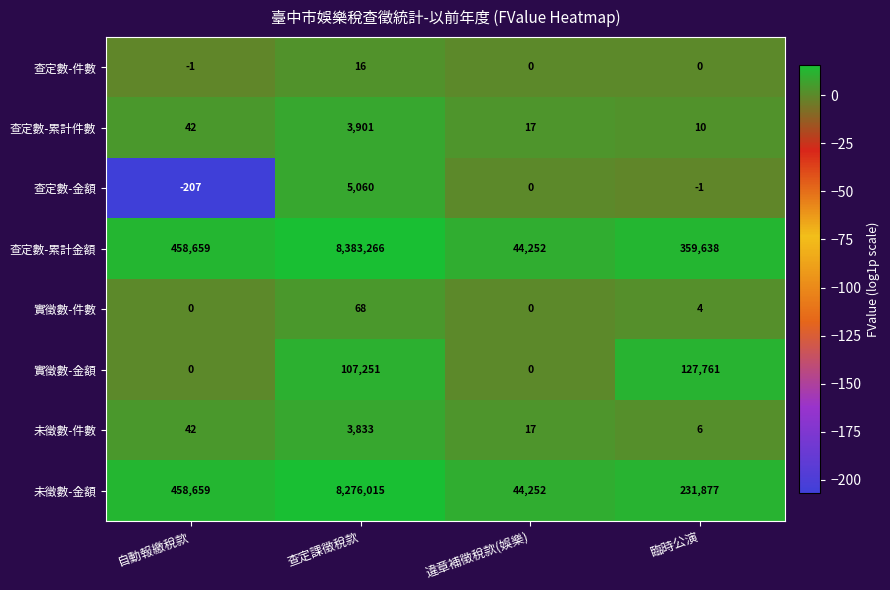

Is the value of 未徵數-金額 at 違章補徵稅款(娛樂) greater than the value of 查定數-金額 at 臨時公演?

Yes